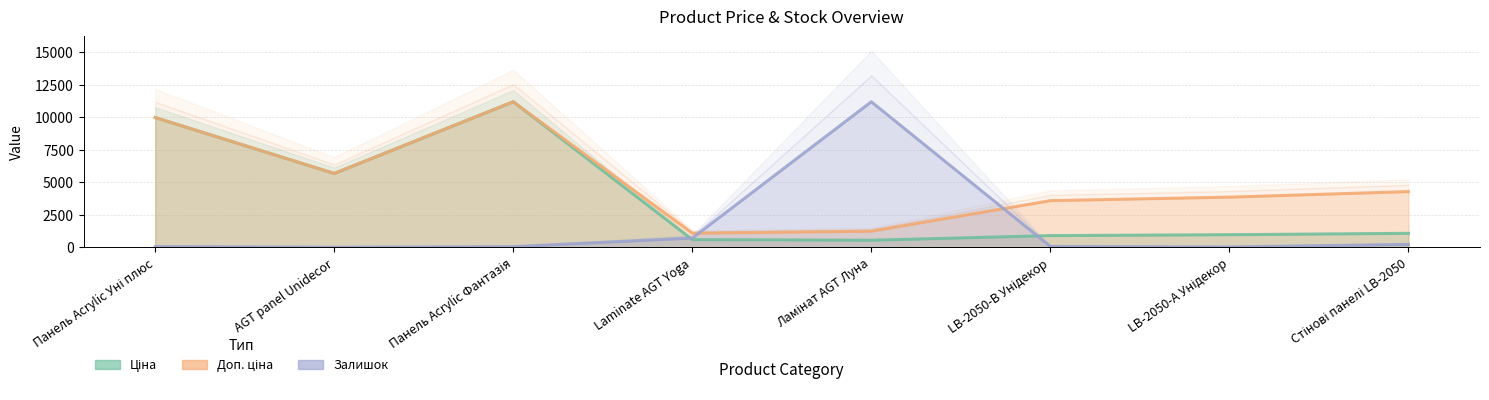

Reading left to right, extract all data points from this chart.

Ціна: Панель Acrylic Уні плюс=9975.0	AGT panel Unidecor=5673.8	Панель Acrylic Фантазія=11188.2	Laminate AGT Yoga=589.9	Ламінат AGT Луна=539.0	LB-2050-В Унідекор=895.9	LB-2050-А Унідекор=963.5	Стінові панелі LB-2050=1069.8
Доп. ціна: Панель Acrylic Уні плюс=9975.0	AGT panel Unidecor=5673.8	Панель Acrylic Фантазія=11188.2	Laminate AGT Yoga=1081.7	Ламінат AGT Луна=1235.4	LB-2050-В Унідекор=3583.6	LB-2050-А Унідекор=3854.0	Стінові панелі LB-2050=4279.1
Залишок: Панель Acrylic Уні плюс=54.5	AGT panel Unidecor=2.8	Панель Acrylic Фантазія=46.1	Laminate AGT Yoga=705.1	Ламінат AGT Луна=11188.2	LB-2050-В Унідекор=65.0	LB-2050-А Унідекор=22.4	Стінові панелі LB-2050=218.7